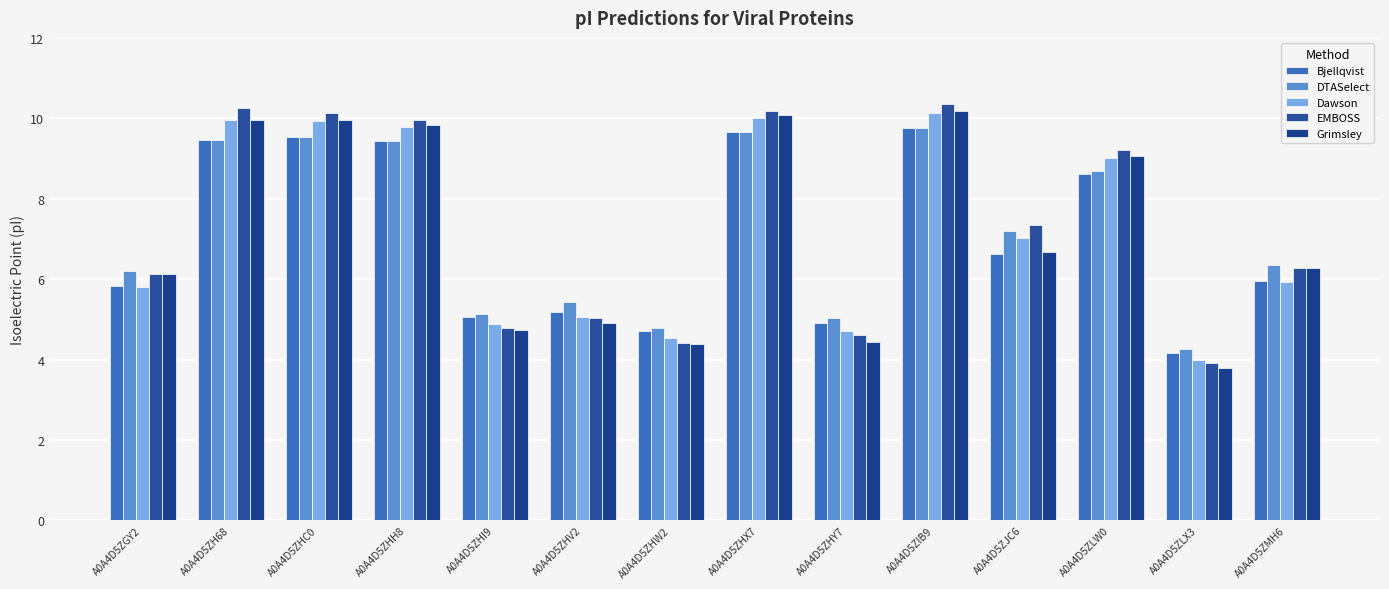

What is the approximate value of Bjellqvist at A0A4D5ZLW0?

8.6